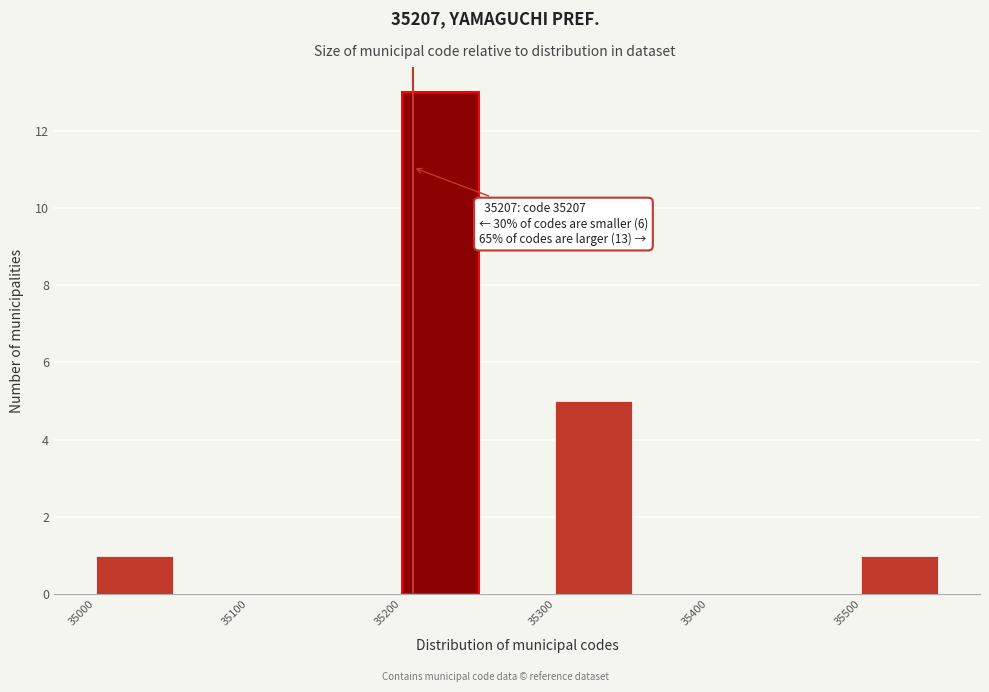

Over which range of the x-axis is the bar tallest?

35200 to 35250